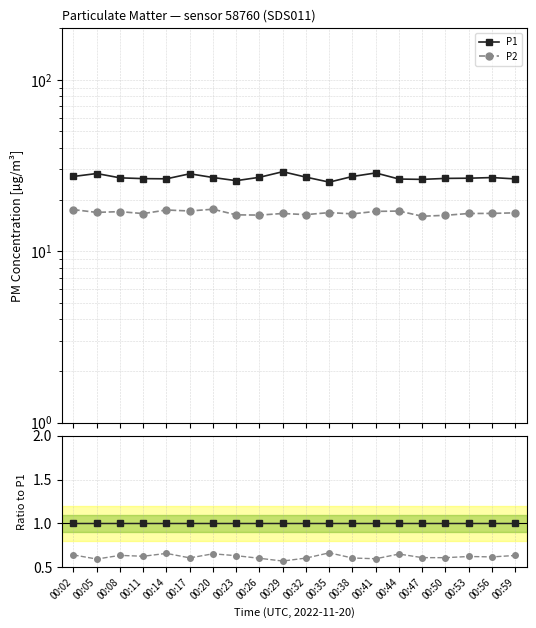

Where is the first local maximum for P2?

00:08